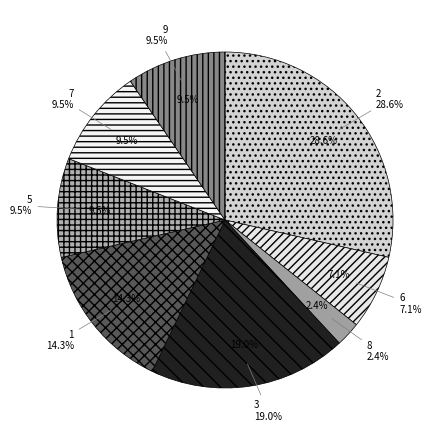

To the nearest percent, what is the combined percentage of 9 and 6?

17%